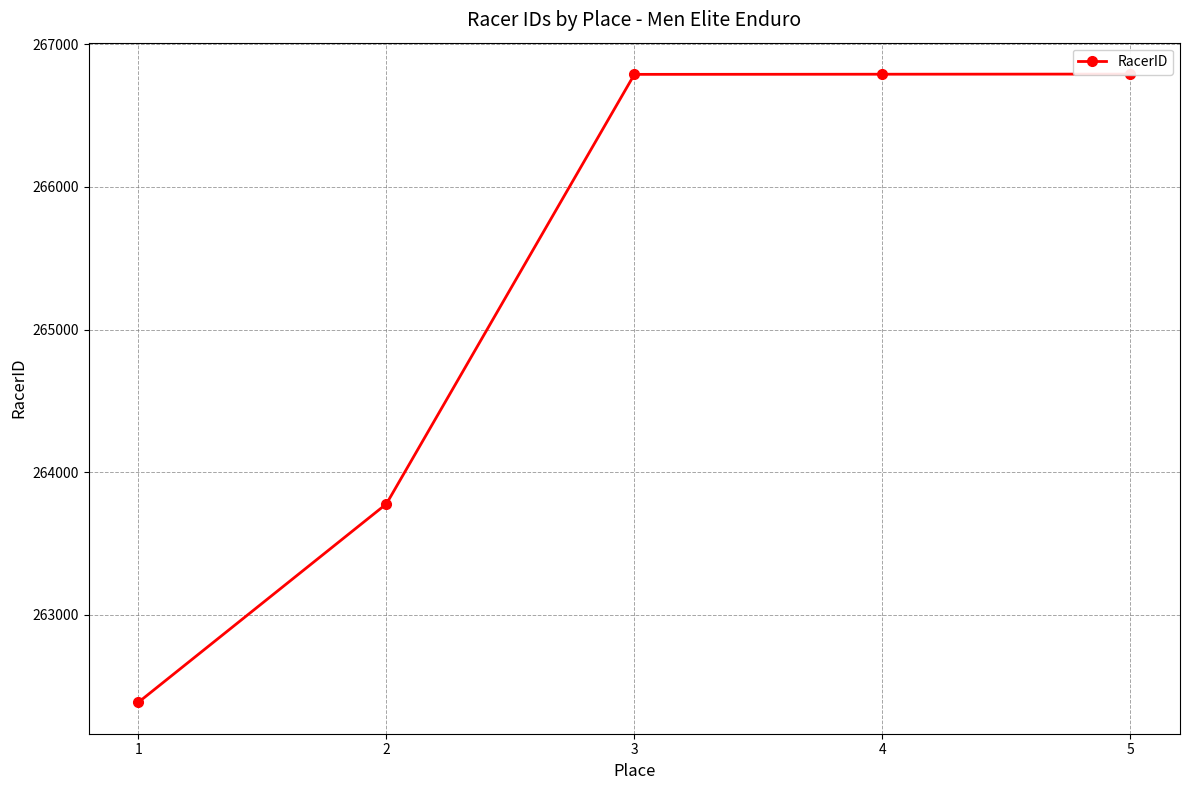

What is the sum of the values at 3 and 1?

529176